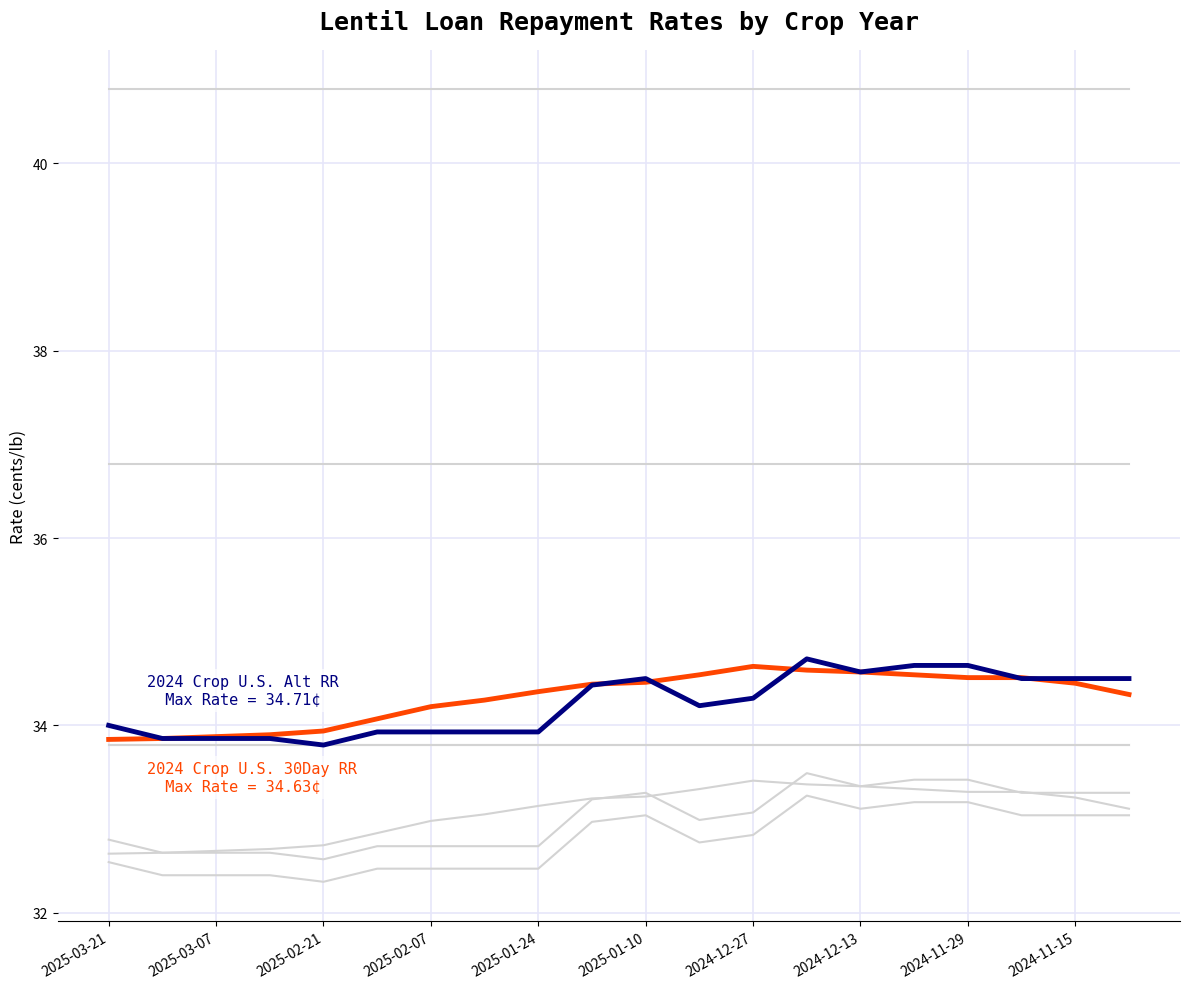

How many lines are shown in the chart?

10